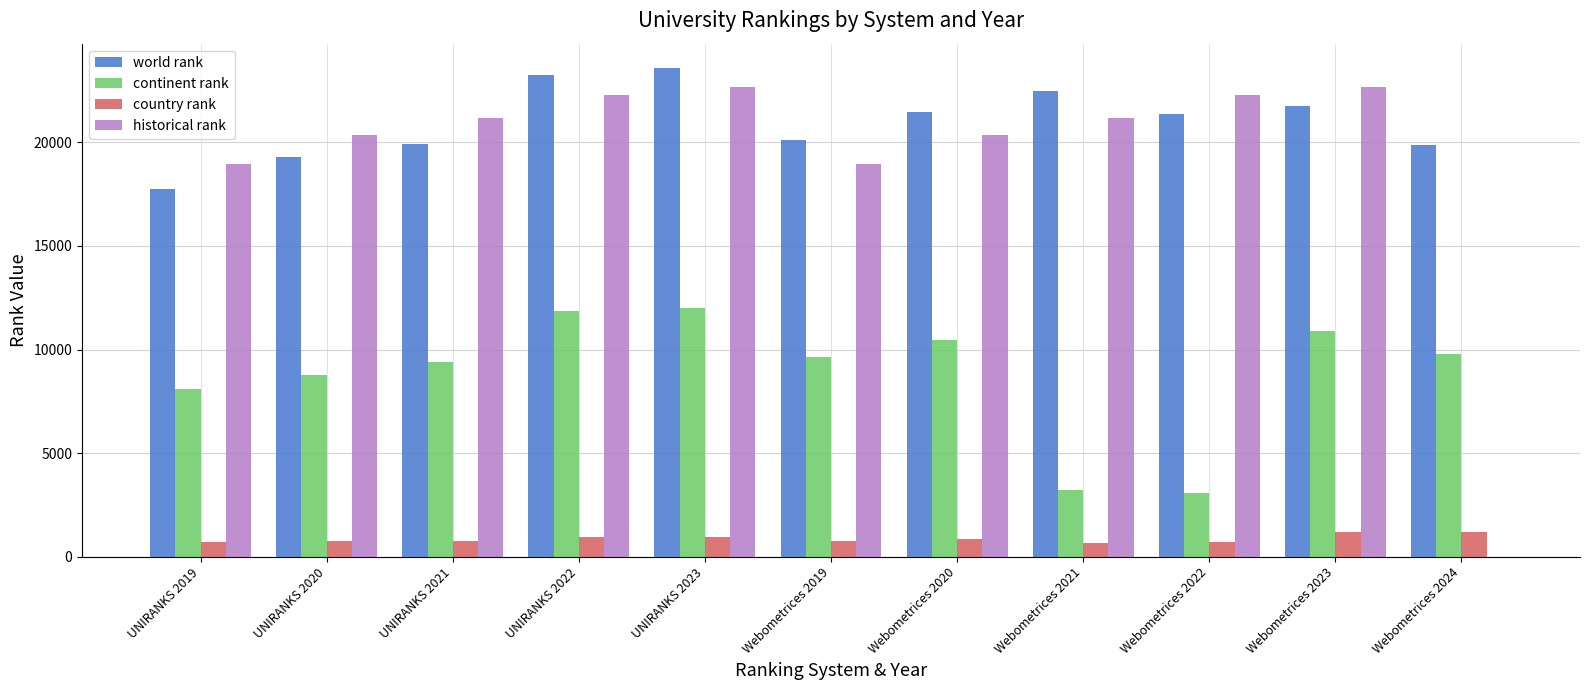

True or false: continent rank has a value of 10826.8 at UNIRANKS 2019.

False